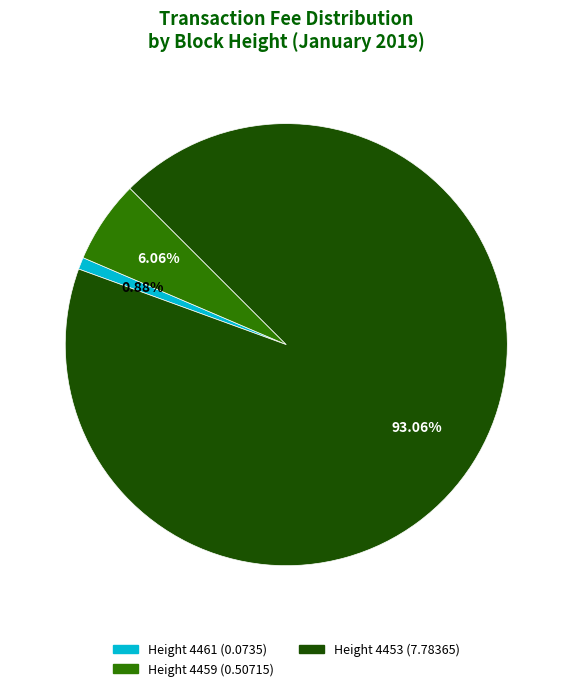

How many segments does this pie chart have?

3